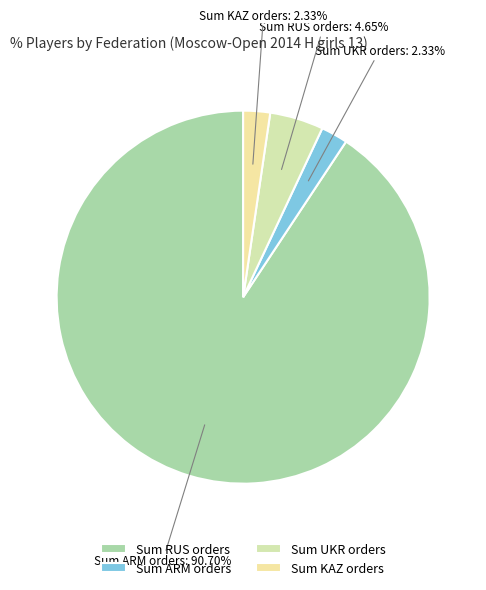

Is the sum of Sum UKR orders and Sum RUS orders greater than half?

Yes